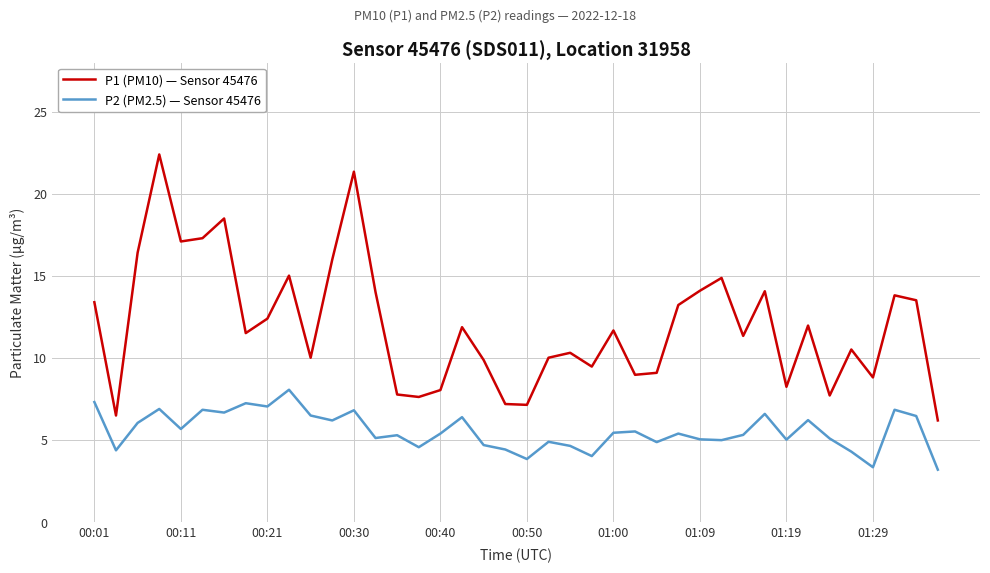

List the series in order of their peak value, lowest first.

P2 (PM2.5) — Sensor 45476, P1 (PM10) — Sensor 45476